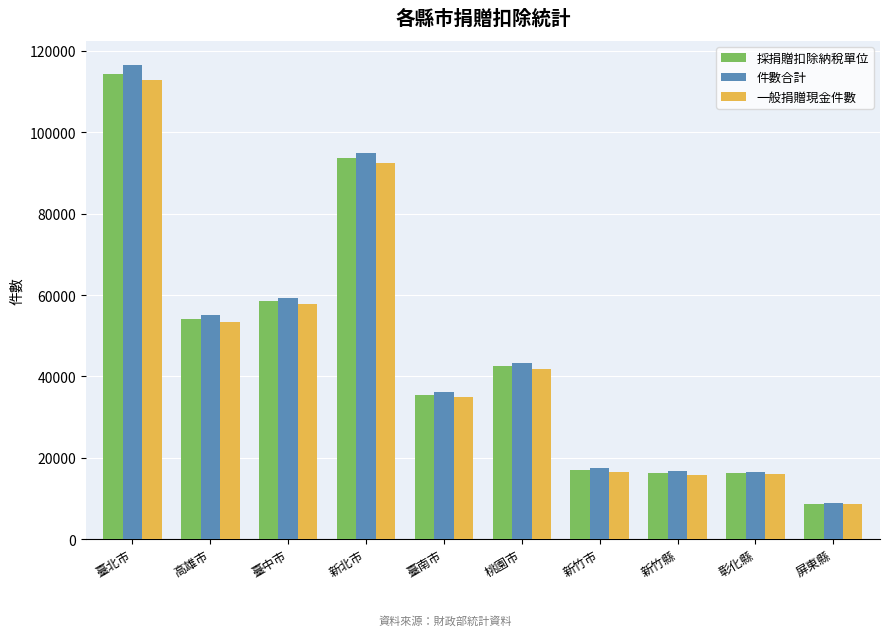

What is the label of the 1st bar from the left?

臺北市